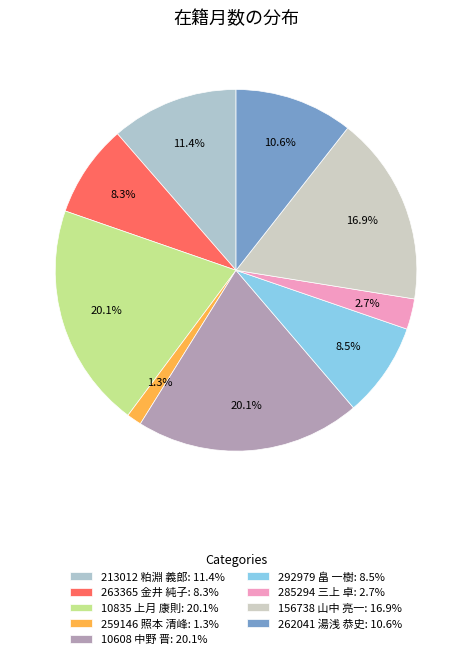

To the nearest percent, what percentage of the pie is 10835 上月 康則?

20%